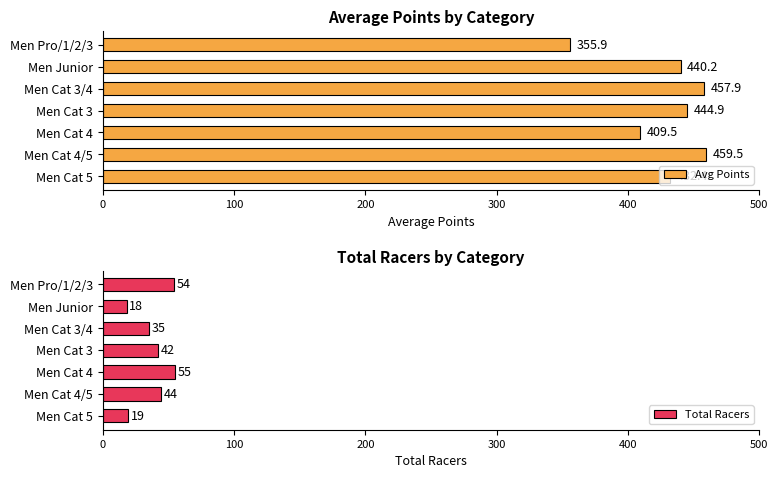

Which series has the largest total across all categories?

Avg Points